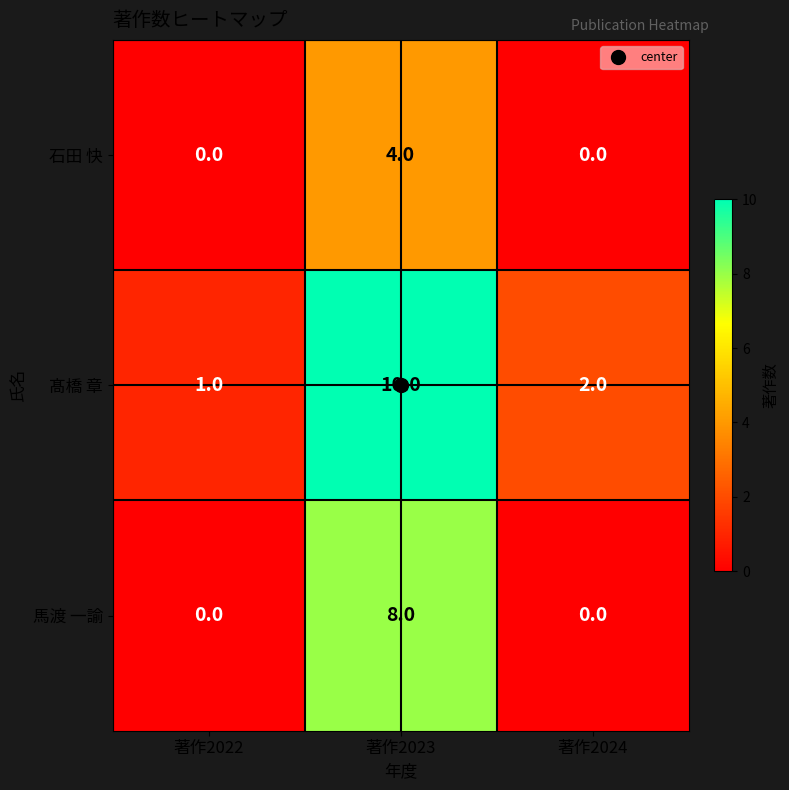

What is the greatest value displayed?

10